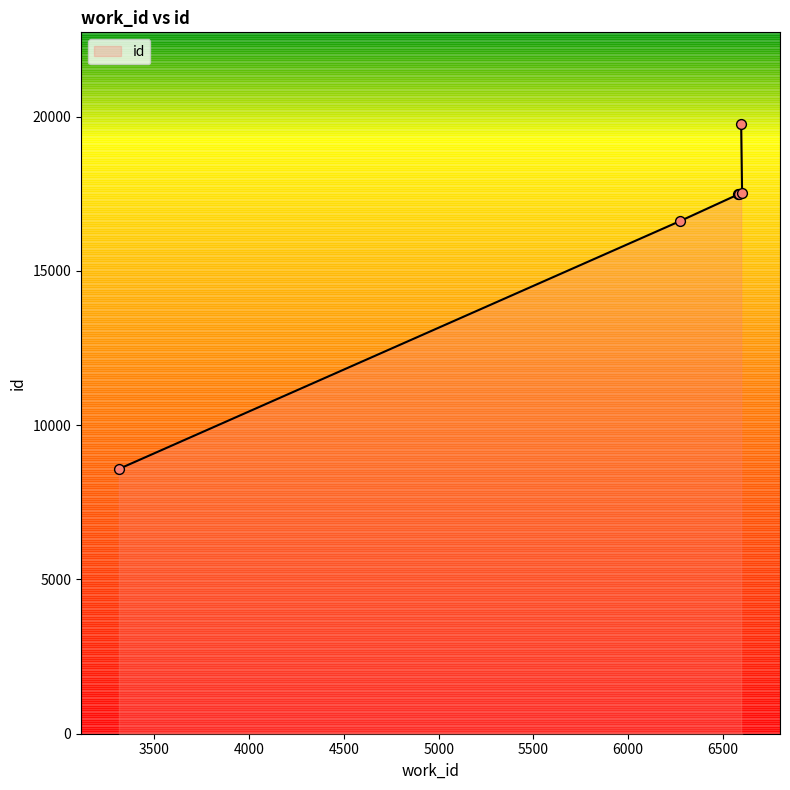

What is the ratio of the value at 6273 to the value at 3313?

1.9